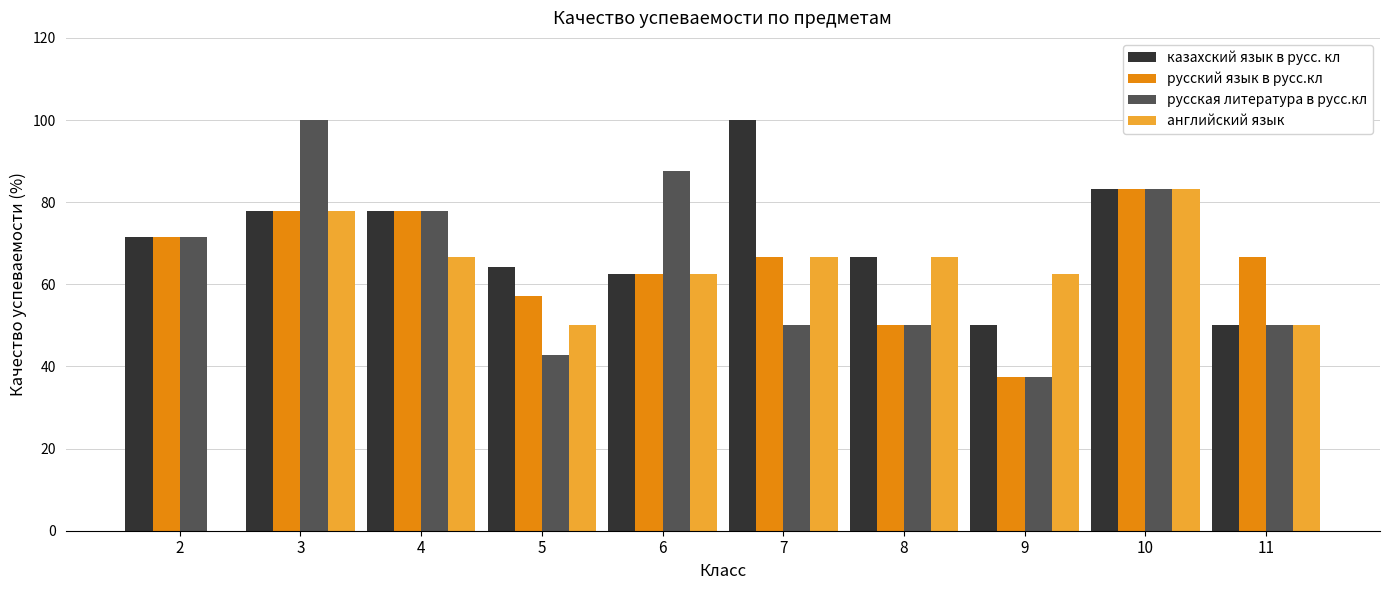

Which series has the largest total across all categories?

казахский язык в русс. кл